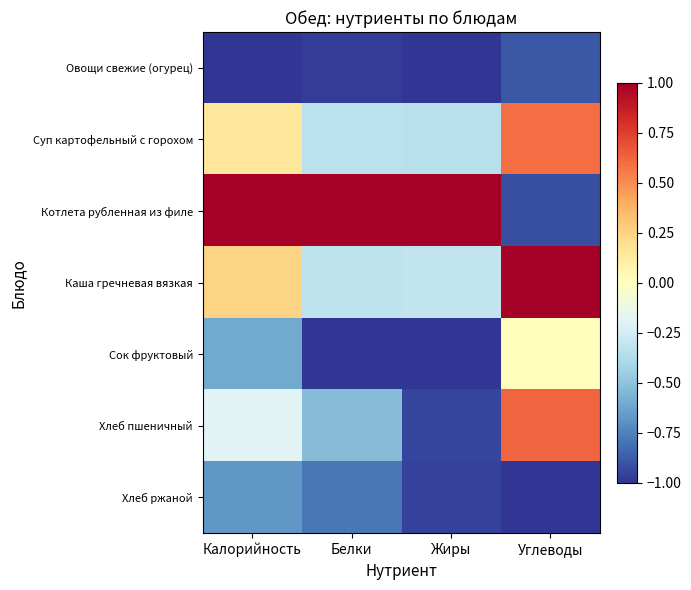

At which category is the sum across all series the highest?

Углеводы